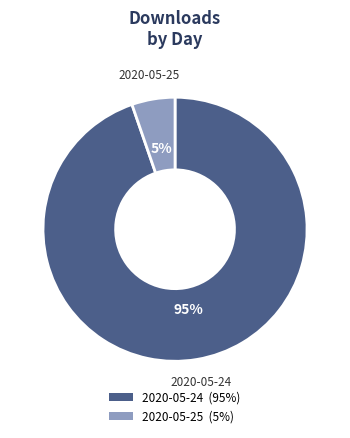

True or false: 2020-05-24 accounts for 83% of the total.

False